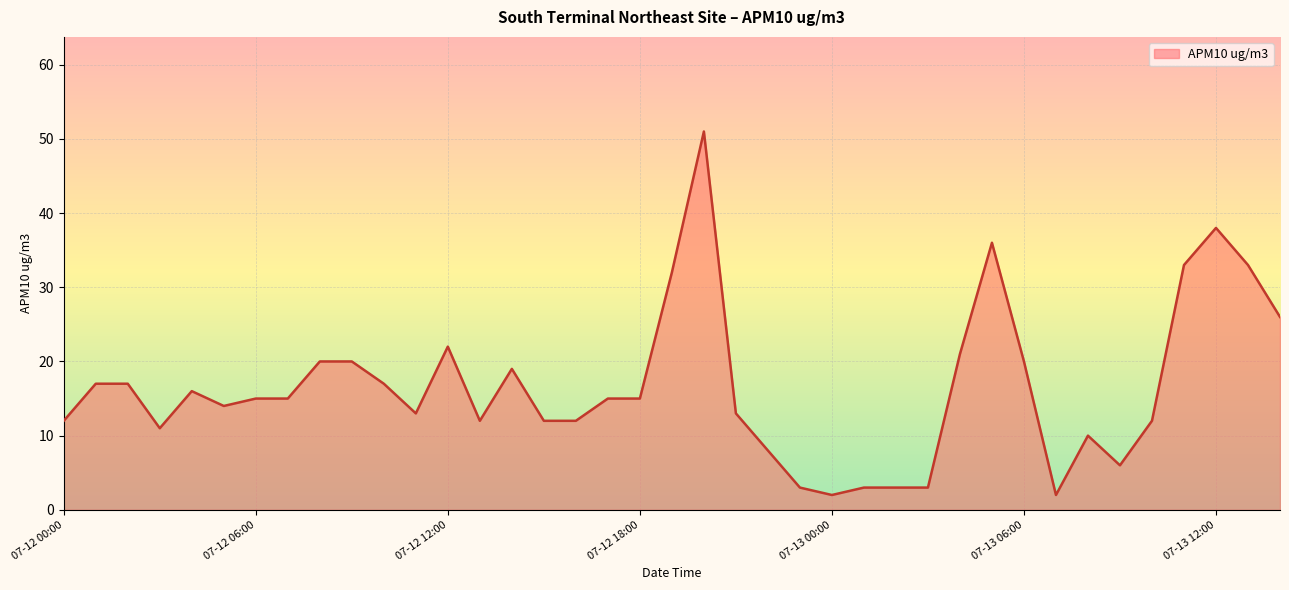

What is the maximum value shown in the chart?

51